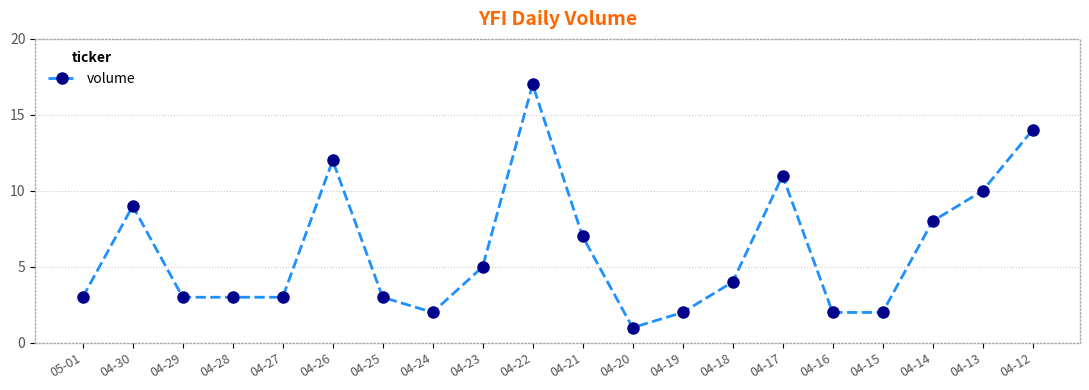

True or false: the data has more than 0 interior local peaks.

True